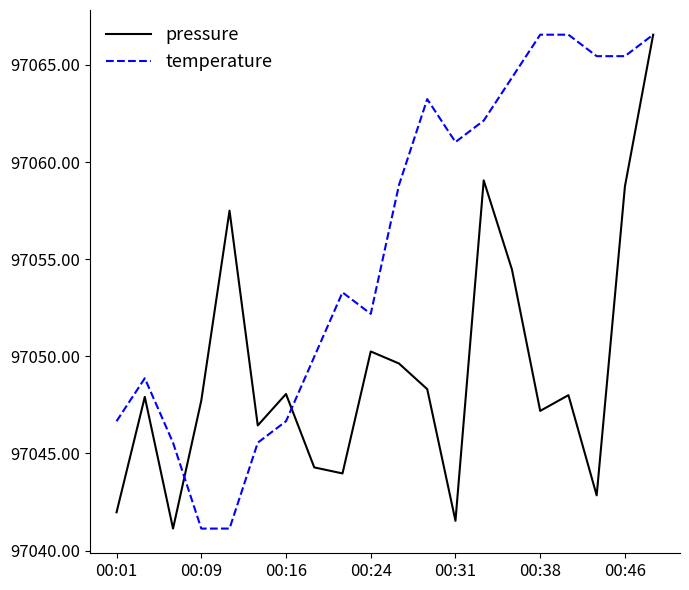

How many distinct data groups are displayed?

2